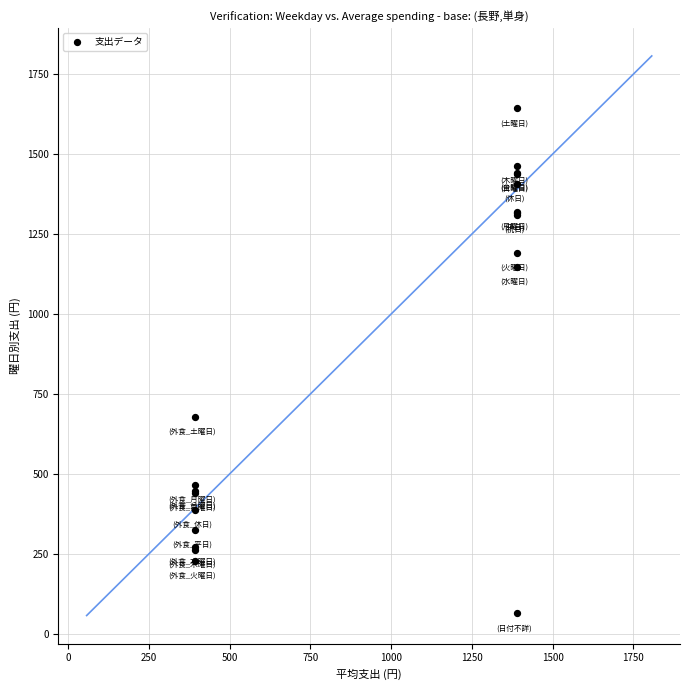

What Y value in the scatter plot is closest to 853?

679.2